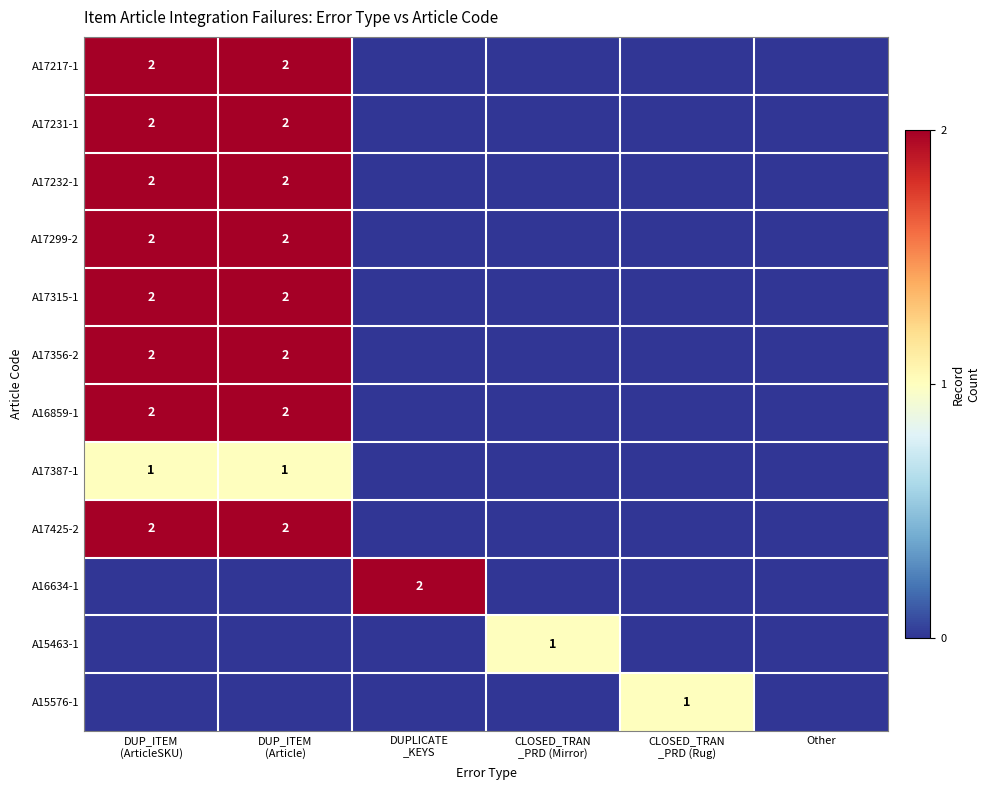

What is the difference between the second highest and minimum values in the A17425-2 series?

2